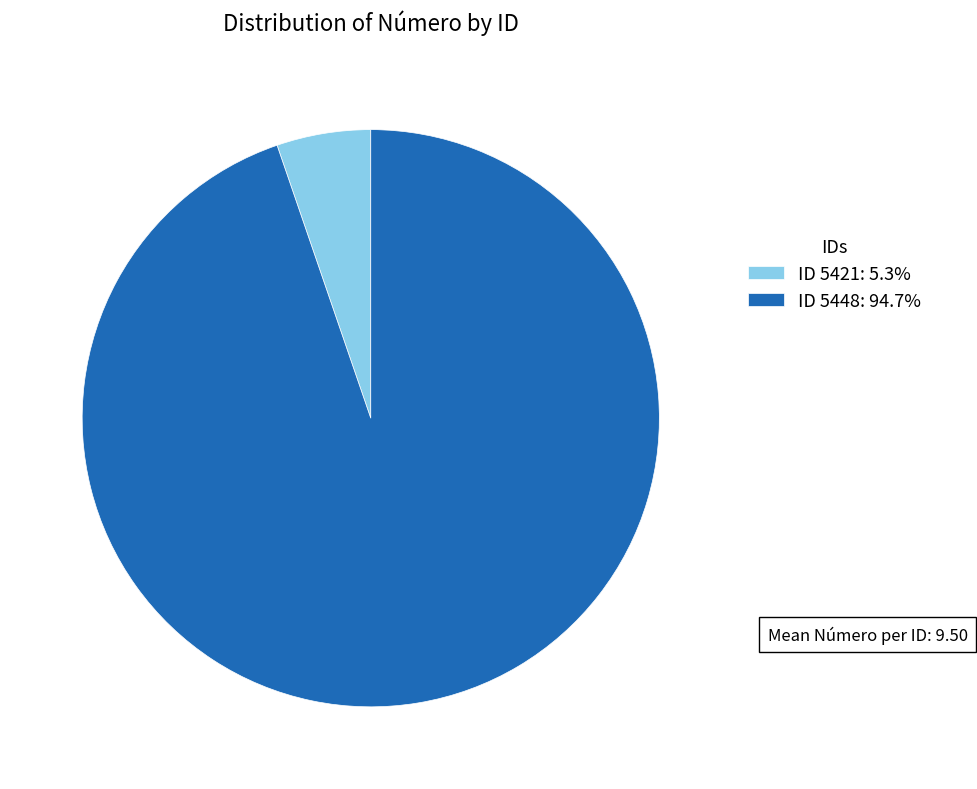

Do ID 5448: 94.7% and ID 5421: 5.3% together represent more than half of the pie?

Yes